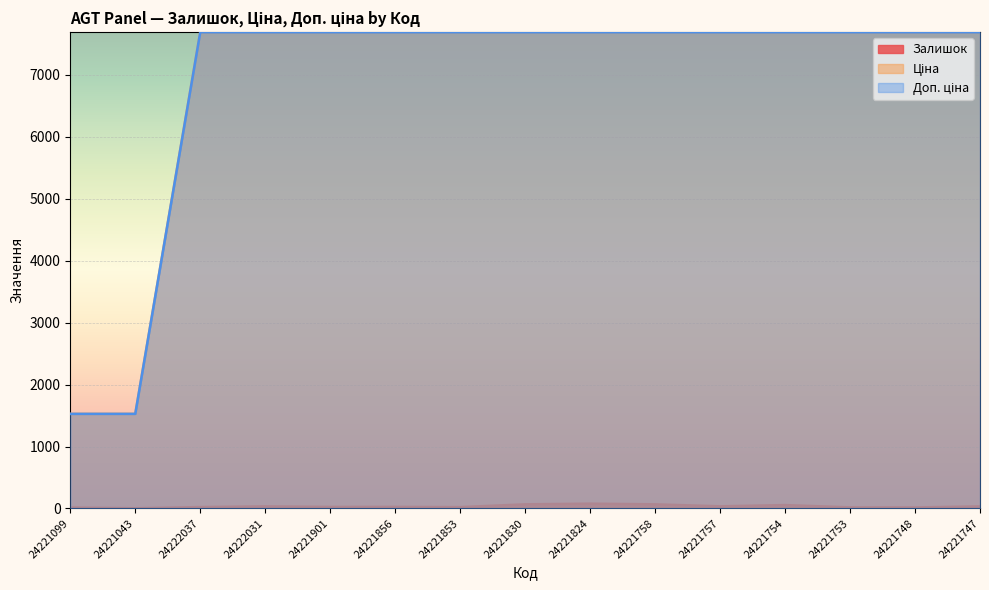

The Залишок series shows 14.9 at 24222037. True or false?

False